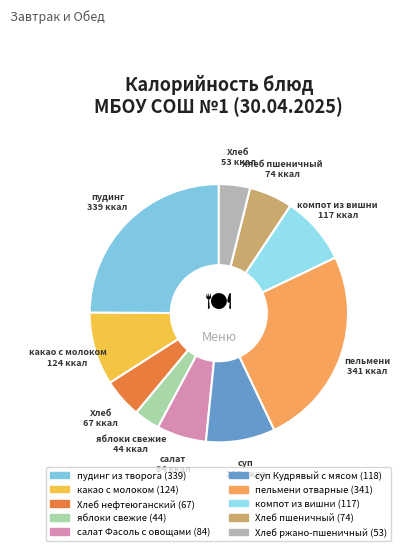

Rank the categories by value from lowest to highest.

яблоки свежие, Хлеб ржано-пшеничный, Хлеб нефтеюганский, Хлеб пшеничный, салат Фасоль с овощами, компот из вишни, суп Кудрявый с мясом, какао с молоком, пудинг из творога, пельмени отварные